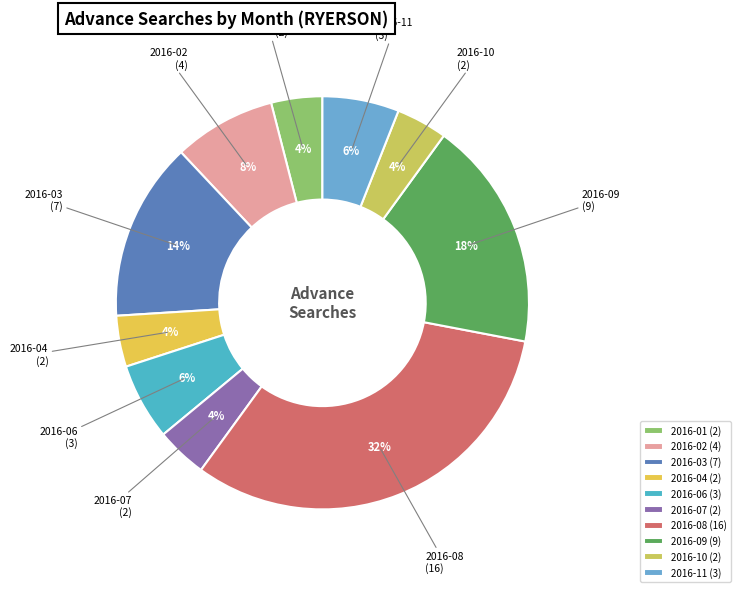

True or false: 2016-02 accounts for 18% of the total.

False